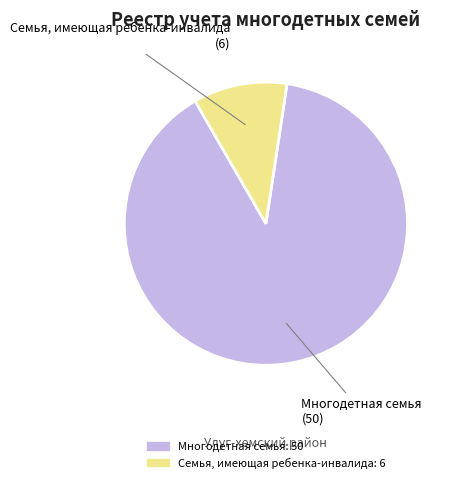

What is the majority slice?

Многодетная семья